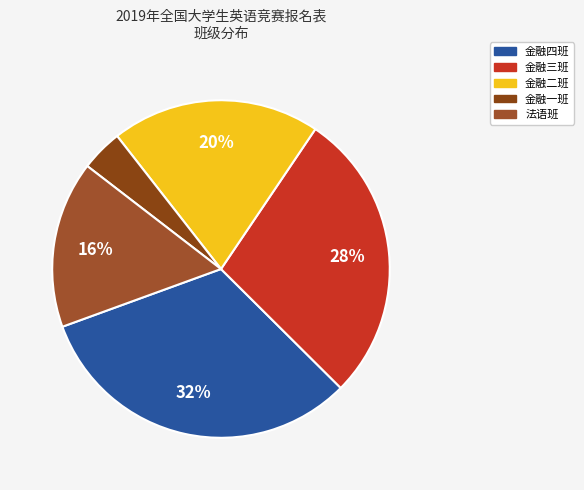

To the nearest percent, what portion does 金融二班 represent?

20%